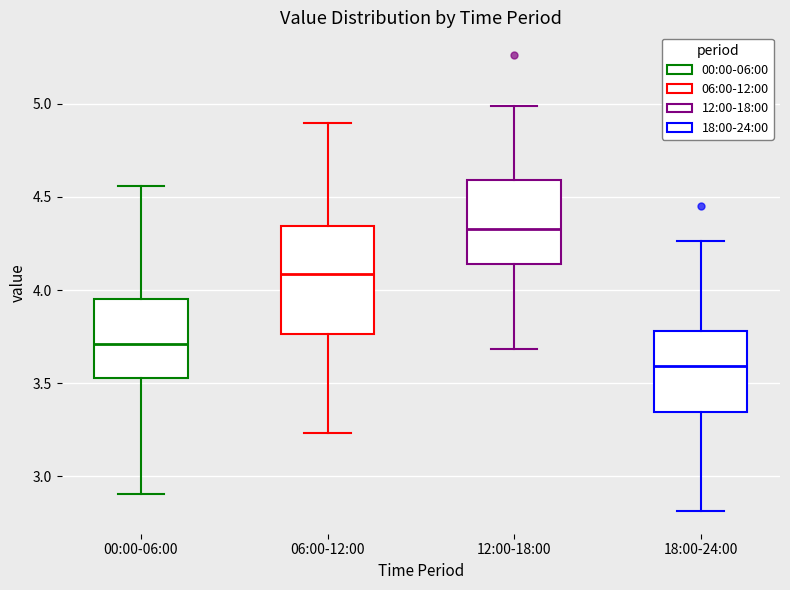

Where does the median line of the box for 06:00-12:00 sit on the y-axis? The values are not printed on the chart, so give them approximately, as read against the axis.

4.10